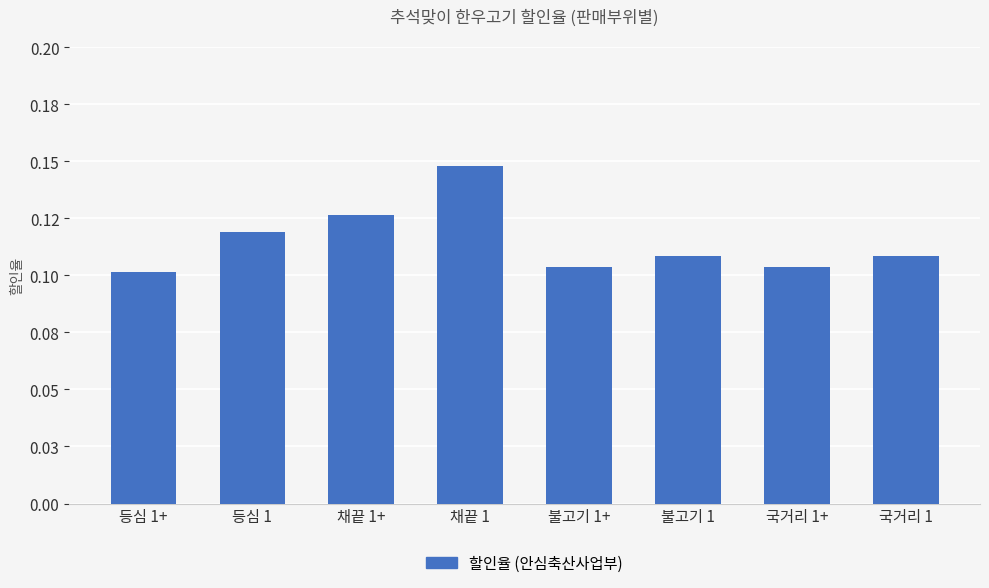

Does the chart contain any negative values?

No